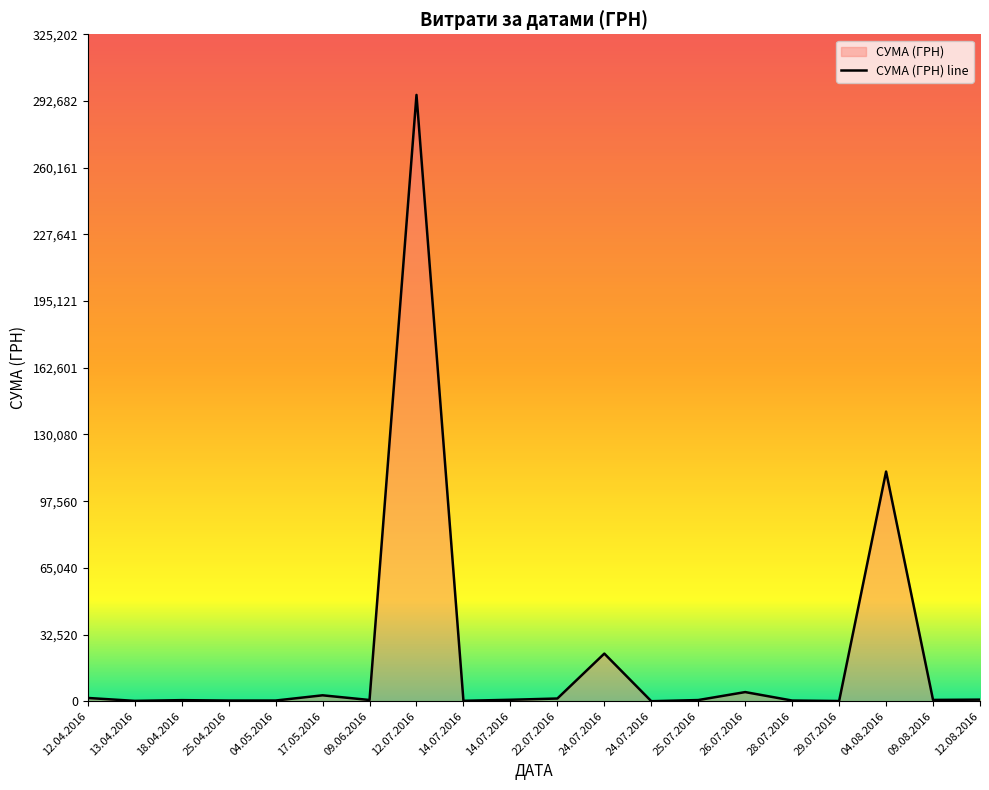

At which label does the data first exceed 633?

12.04.2016